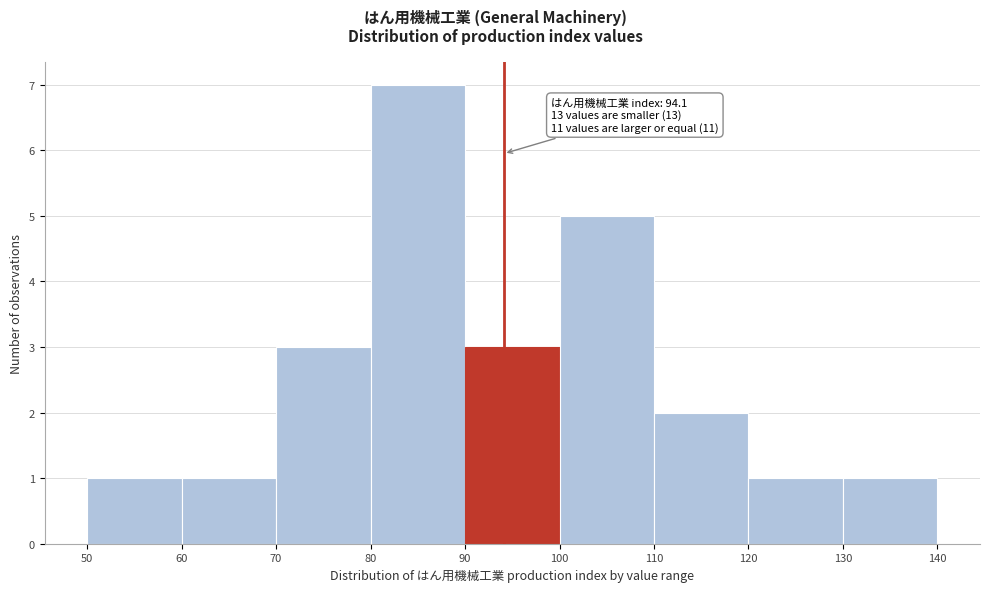

Which range on the x-axis has the tallest bar?

80 to 90